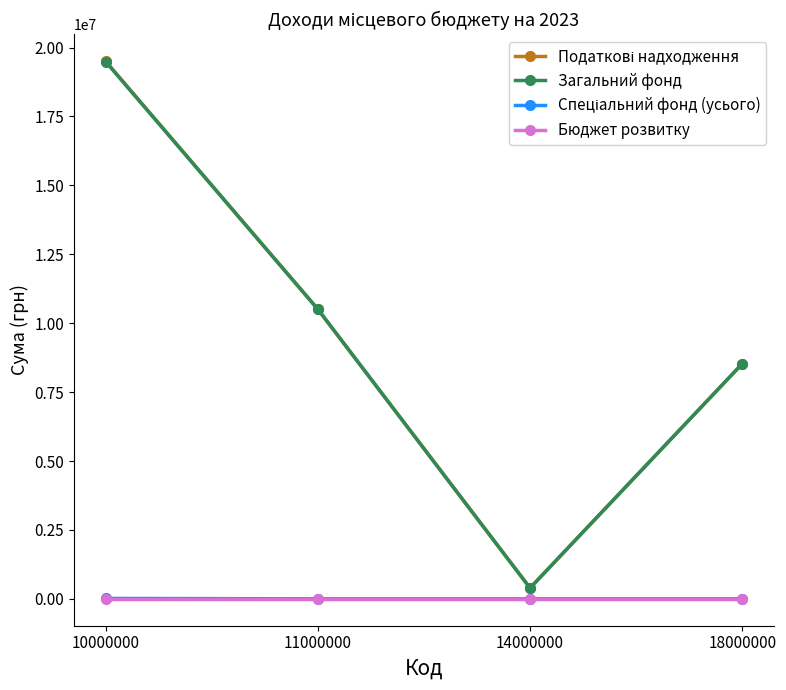

At which category does Загальний фонд reach its first local valley?

14000000